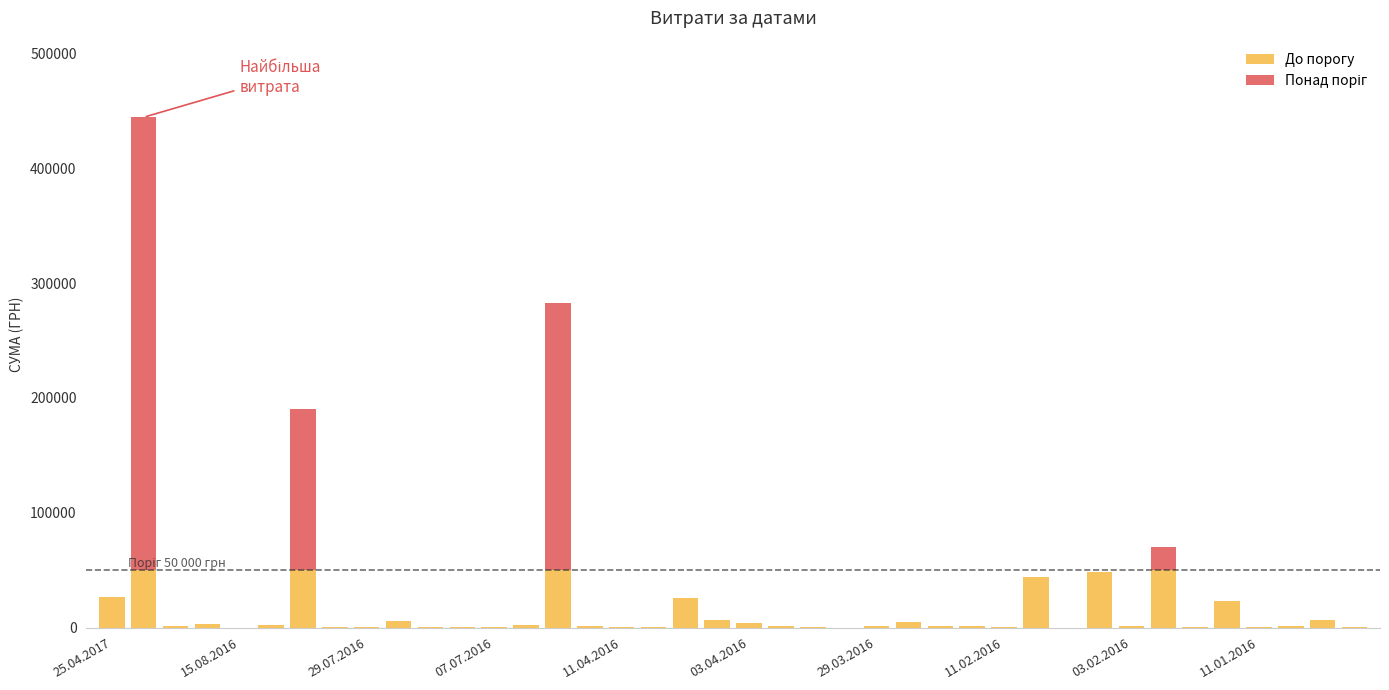

What is the spread (max minus min) of values at 29.03.2016?

1207.0